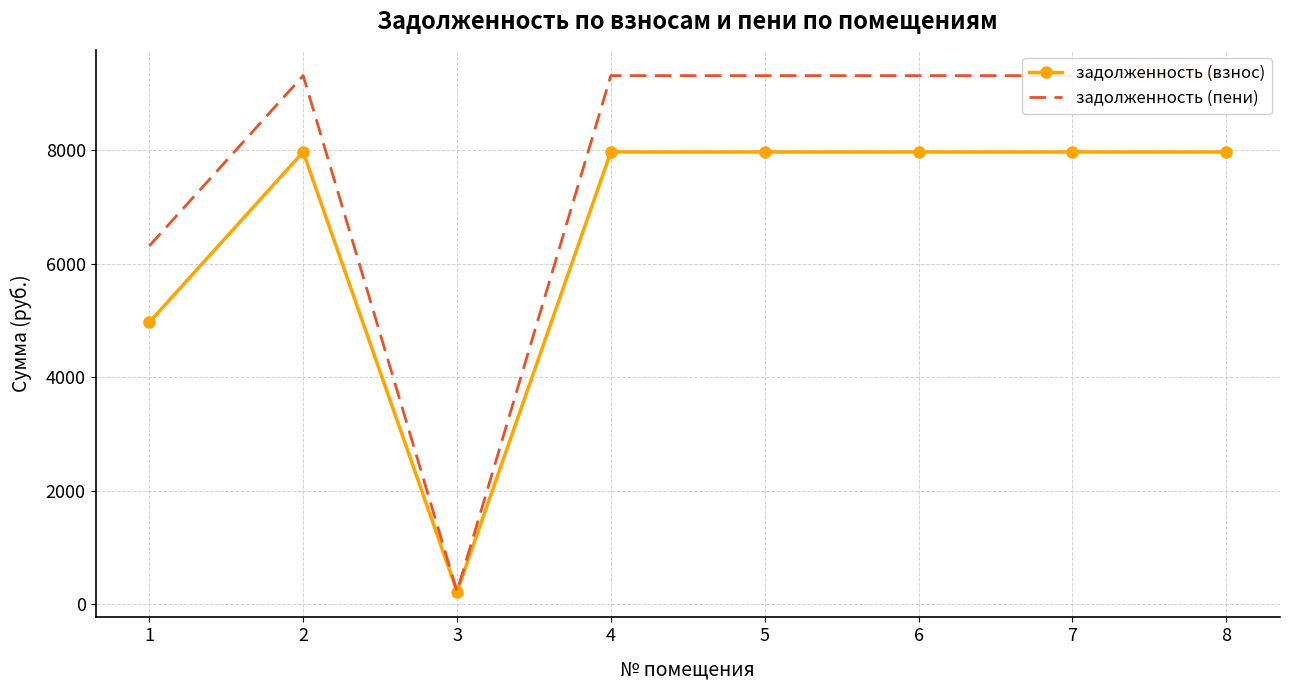

Rank the series by their average value, from lowest to highest.

задолженность (взнос), задолженность (пени)